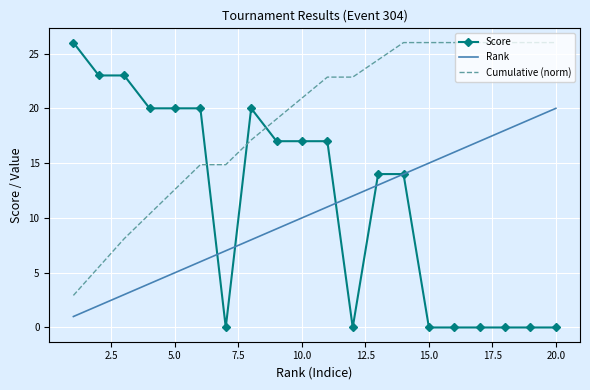

What is the sum of all Score values?

231.0